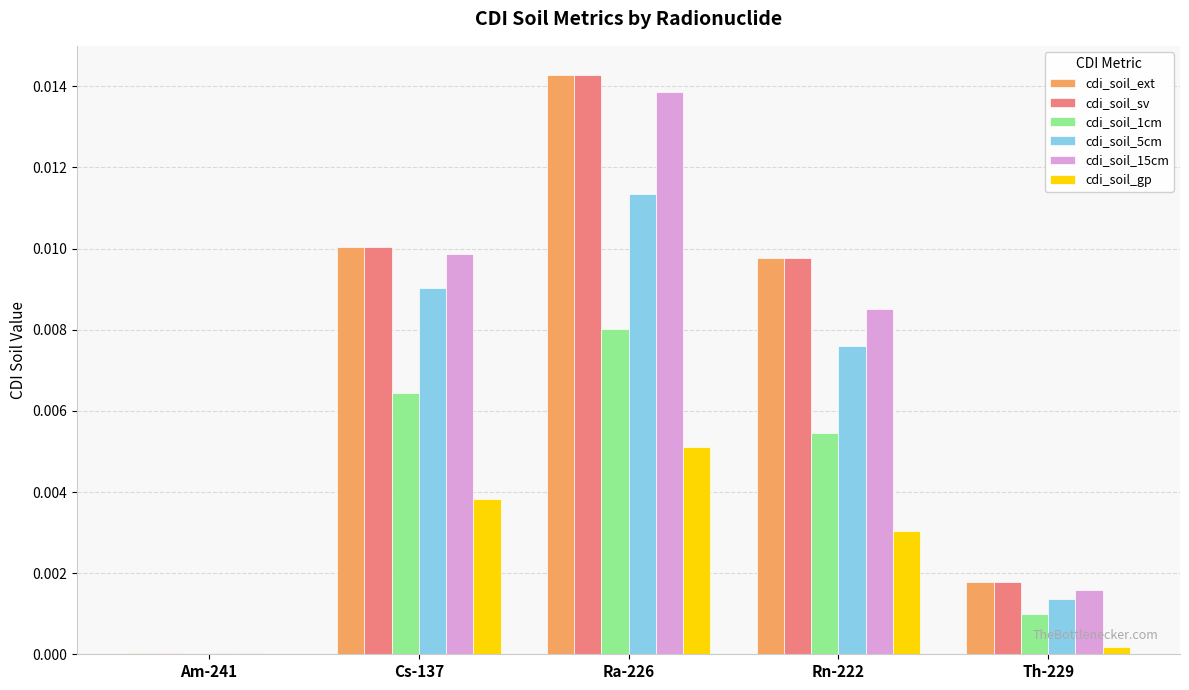

The cdi_soil_15cm series shows 0.0 at Am-241. True or false?

True